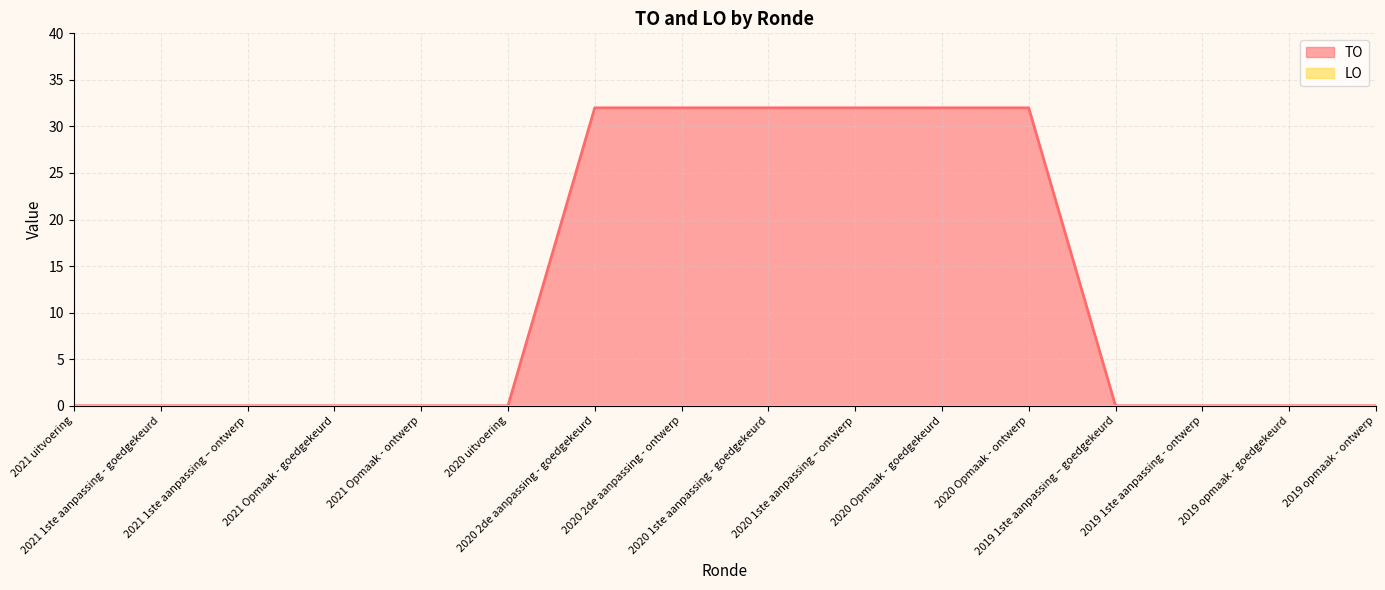

Rank the series by their average value, from lowest to highest.

LO, TO